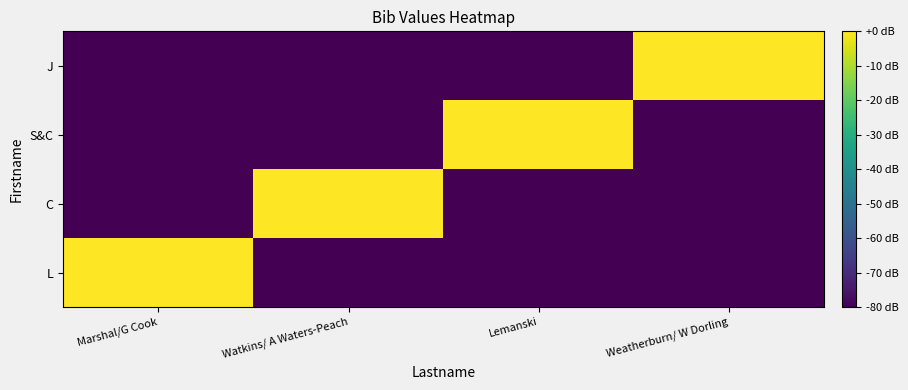

What is the smallest value displayed?

-80